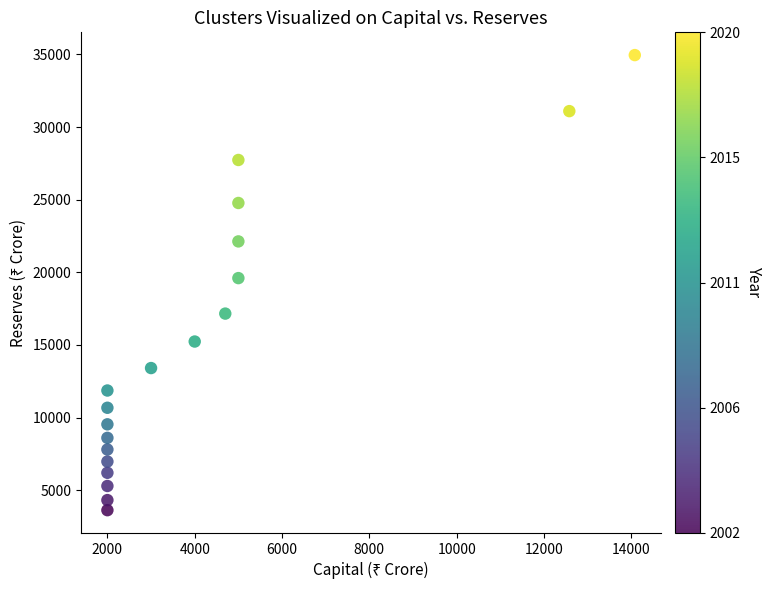

What is the range of X values (max minus min)?

12080